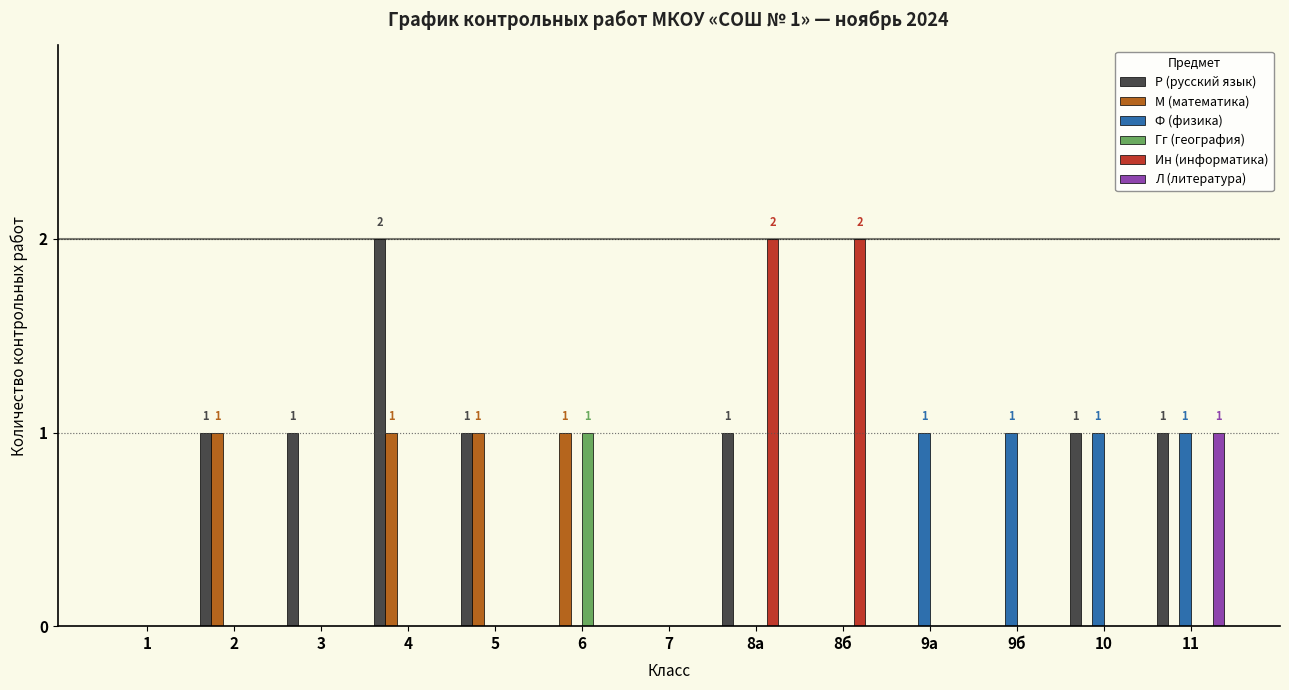

What is the sum of all Ф (физика) values?

4